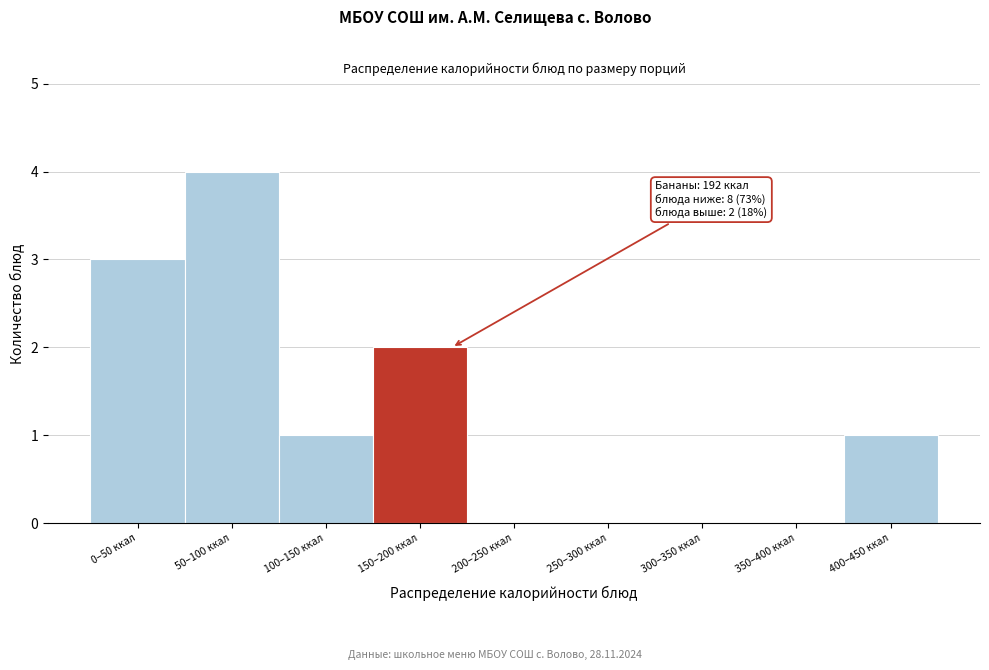

Reading left to right, list all the values displayed in this chart.

0–50 ккал=3	50–100 ккал=4	100–150 ккал=1	150–200 ккал=2	200–250 ккал=0	250–300 ккал=0	300–350 ккал=0	350–400 ккал=0	400–450 ккал=1